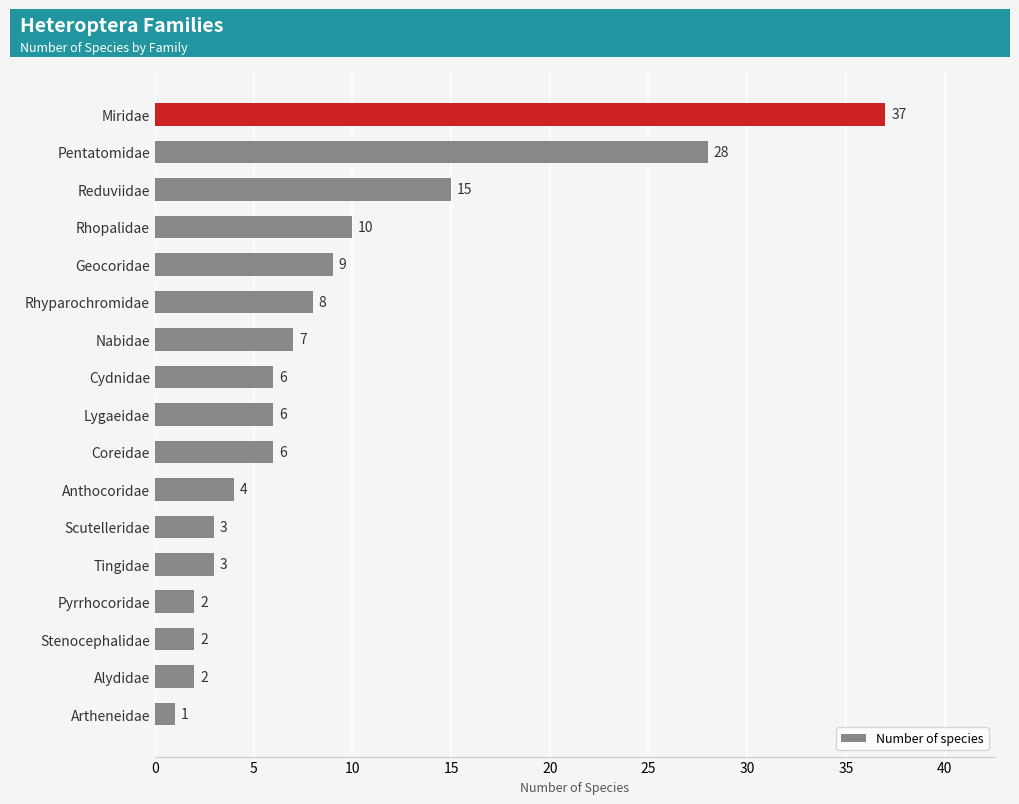

The value at Anthocoridae is 1. True or false?

False